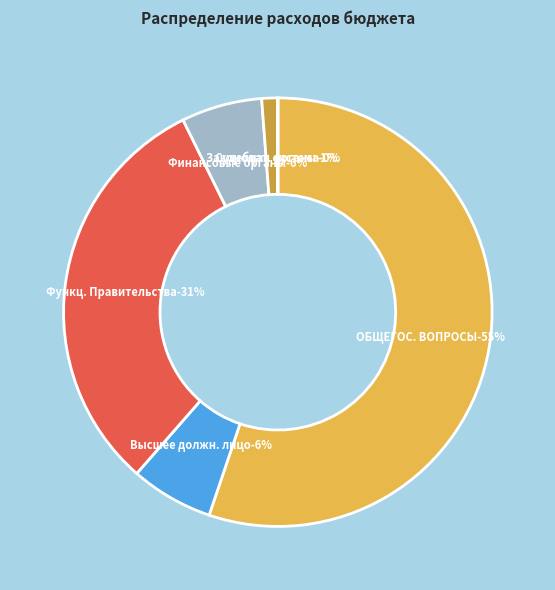

What percentage is the Функционирование Правительства slice, to the nearest percent?

31%